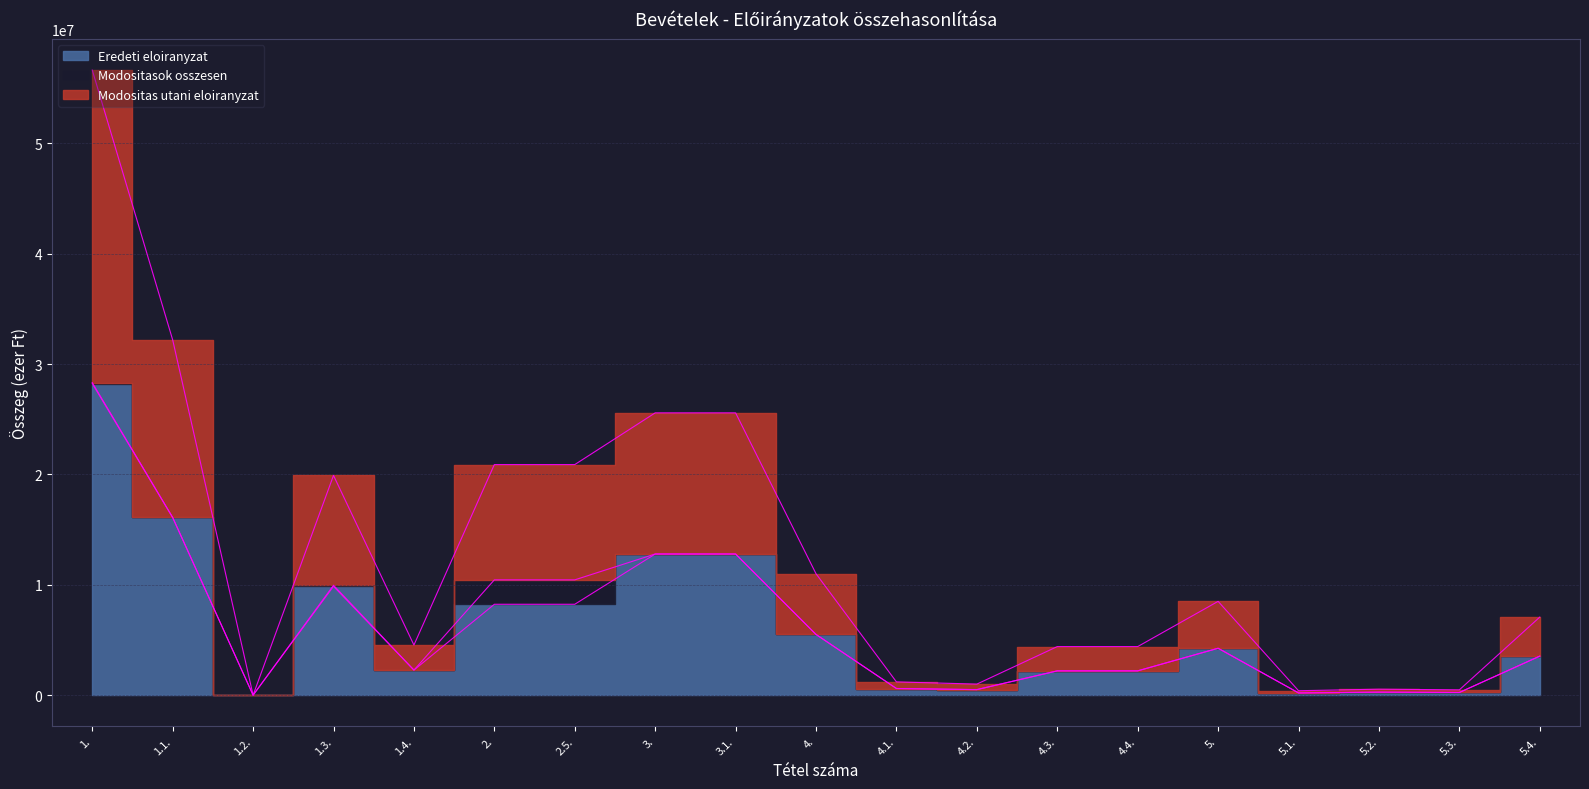

The value of Modositas utani eloiranyzat at 5.2. is 388670. True or false?

False